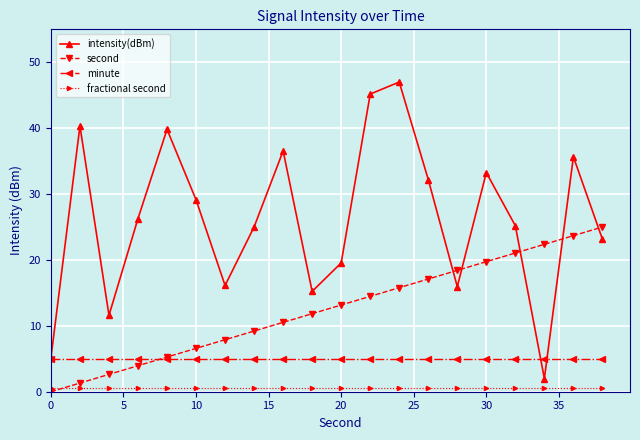

Which series has the largest total across all categories?

intensity(dBm)